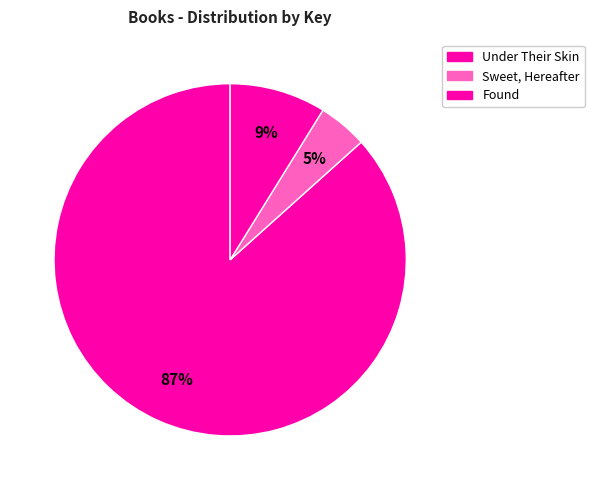

Which has a higher value, Sweet, Hereafter or Under Their Skin?

Under Their Skin